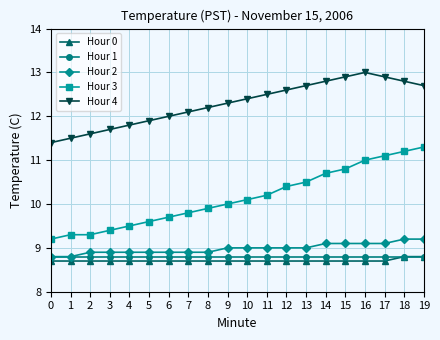

At 13, list the series in order from smallest to largest.

Hour 0, Hour 1, Hour 2, Hour 3, Hour 4